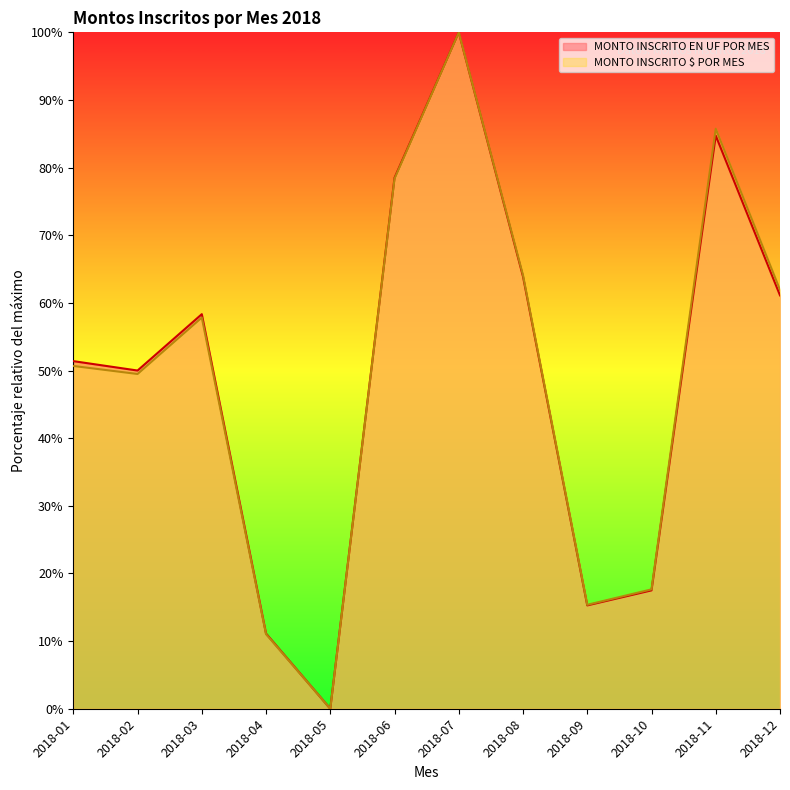

Does the chart display data point markers on the line(s)?

No